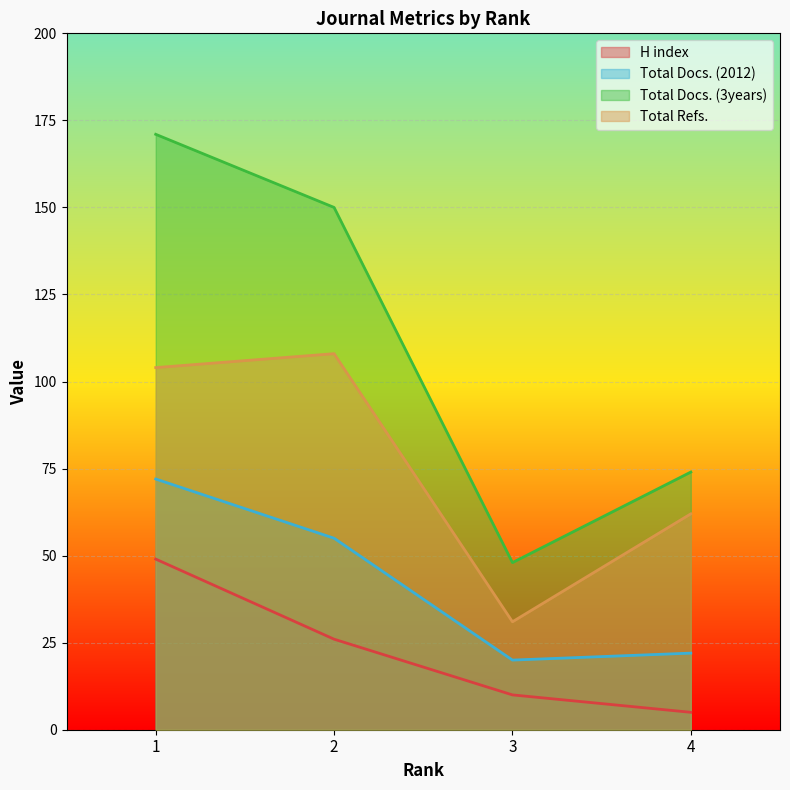

Reading left to right, extract all data points from this chart.

H index: 49	26	10	5
Total Docs. (2012): 72	55	20	22
Total Docs. (3years): 171	150	48	74
Total Refs.: 104	108	31	62